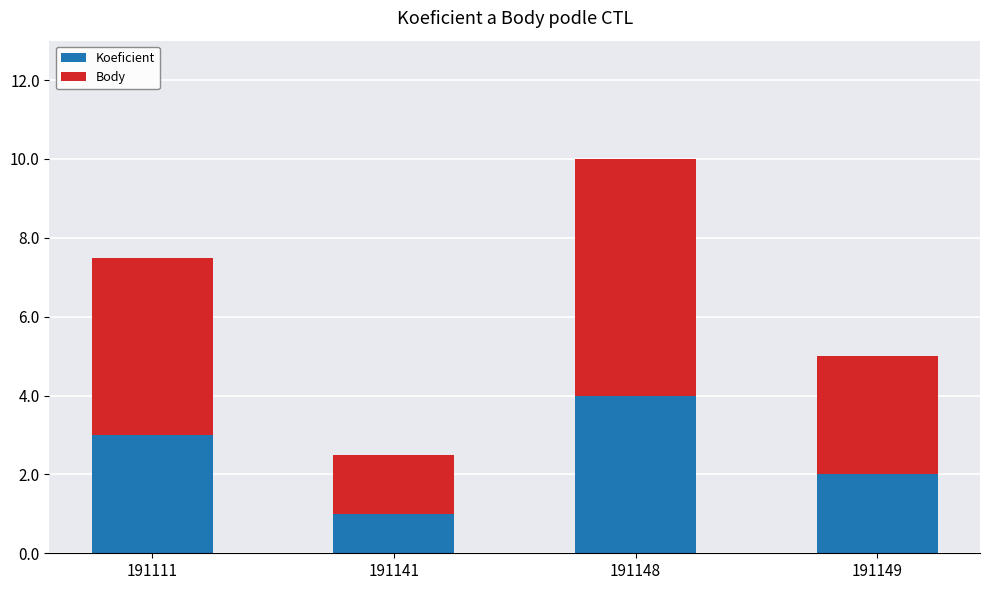

What is the value of the Koeficient bar at the 2nd from the left?

1.0